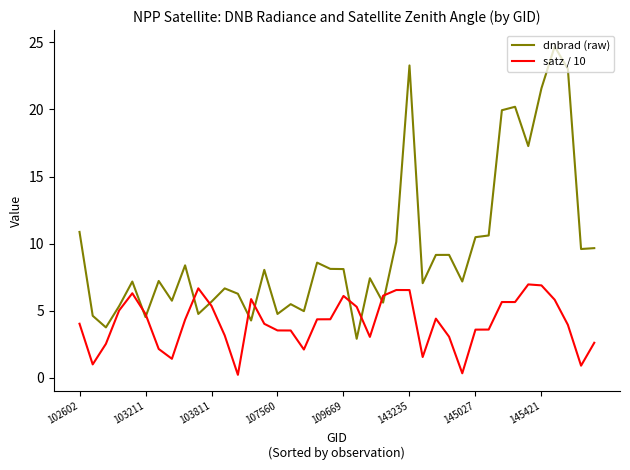

Which series has the largest total across all categories?

dnbrad (raw)